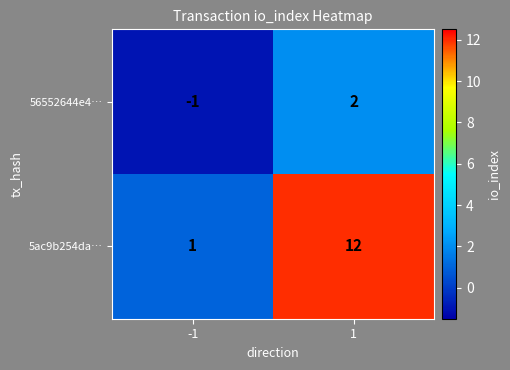

What is the approximate value of 5ac9b254da… at 1?

12